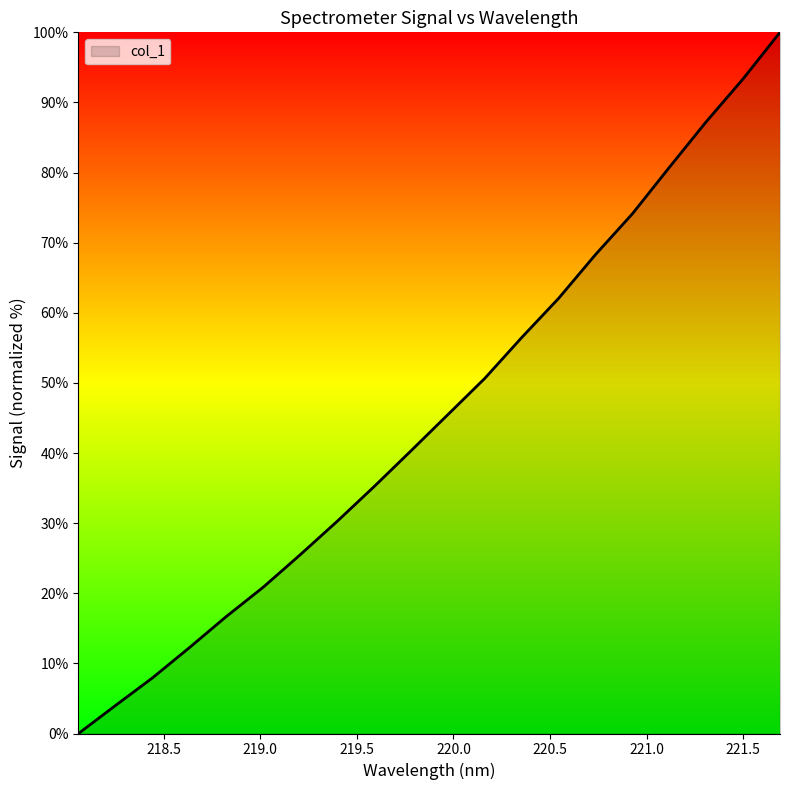

What is the maximum value shown in the chart?

100.0